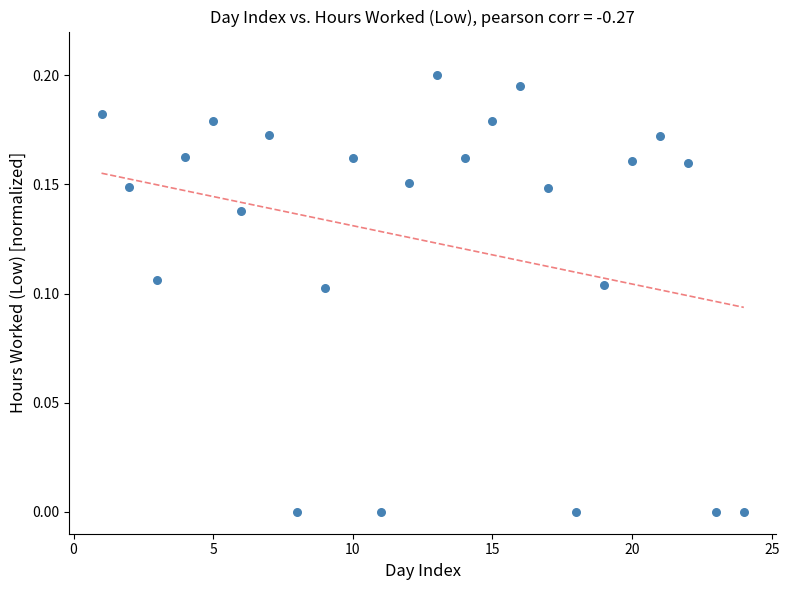

What is the range of X values (max minus min)?

23.0